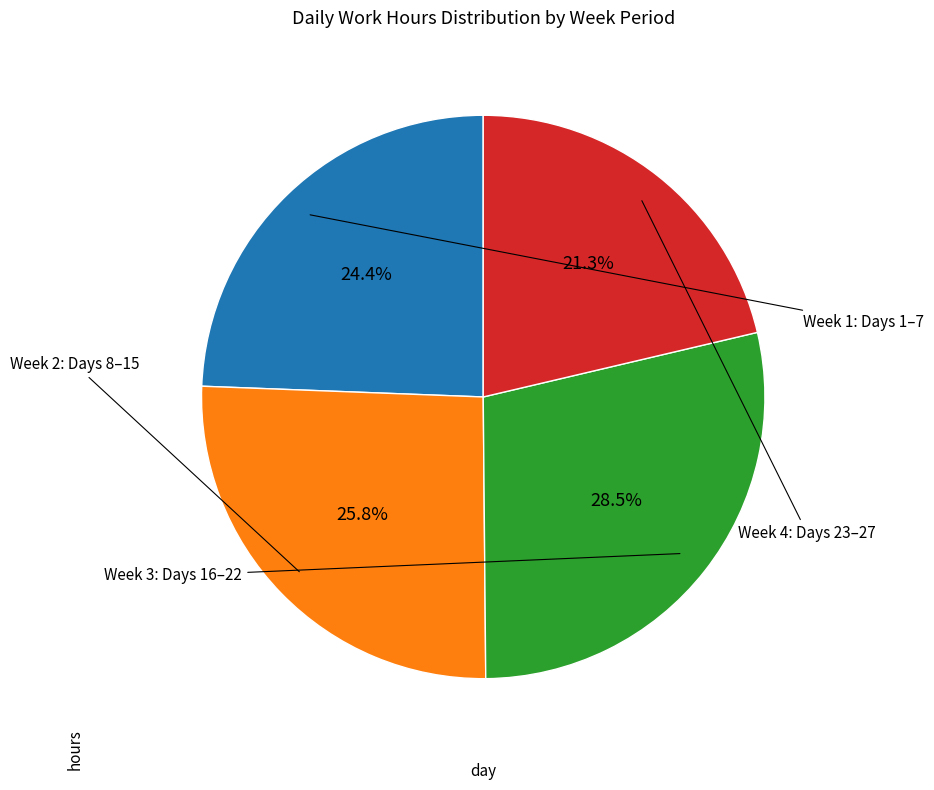

Does any single category account for the majority?

No